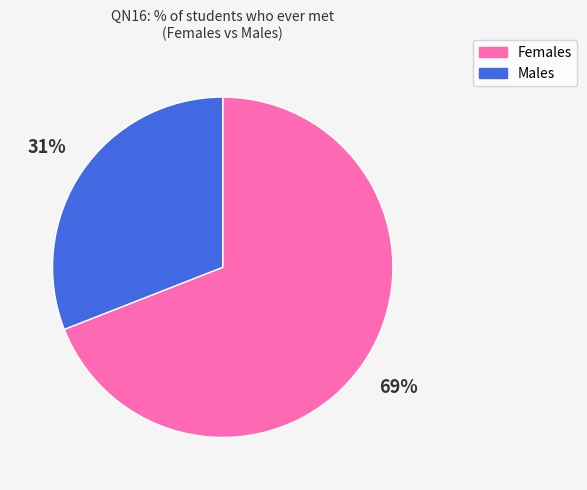

The Males slice represents 37% of the pie. True or false?

False